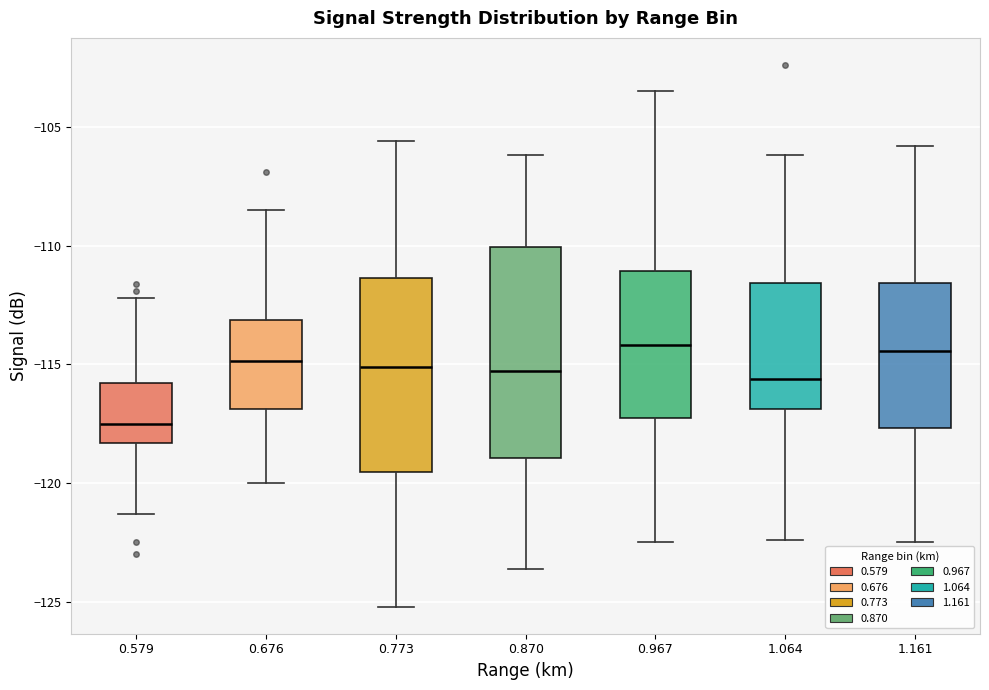

Reading left to right, read every box against the y-axis: the position of its median line, the range the box covers, and the ends of its whiskers. The values are not printed on the chart, so give them approximately, as read against the axis.

0.579: median -117.5, box -118.5 to -116.0, whiskers -121.5 to -112.0
0.676: median -115.0, box -117.0 to -113.0, whiskers -120.0 to -108.5
0.773: median -115.0, box -119.5 to -111.5, whiskers -125.0 to -105.5
0.870: median -115.5, box -119.0 to -110.0, whiskers -123.5 to -106.0
0.967: median -114.0, box -117.0 to -111.0, whiskers -122.5 to -103.5
1.064: median -115.5, box -117.0 to -111.5, whiskers -122.5 to -106.0
1.161: median -114.5, box -117.5 to -111.5, whiskers -122.5 to -106.0